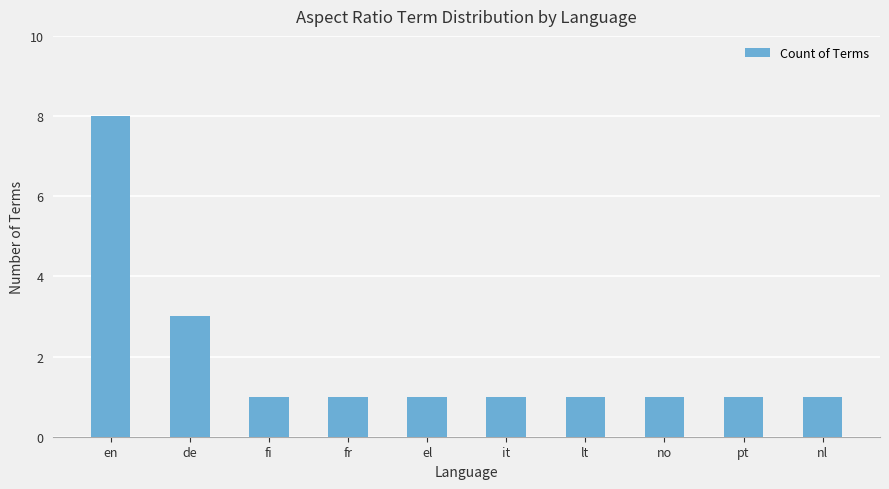

What is the average value?

2